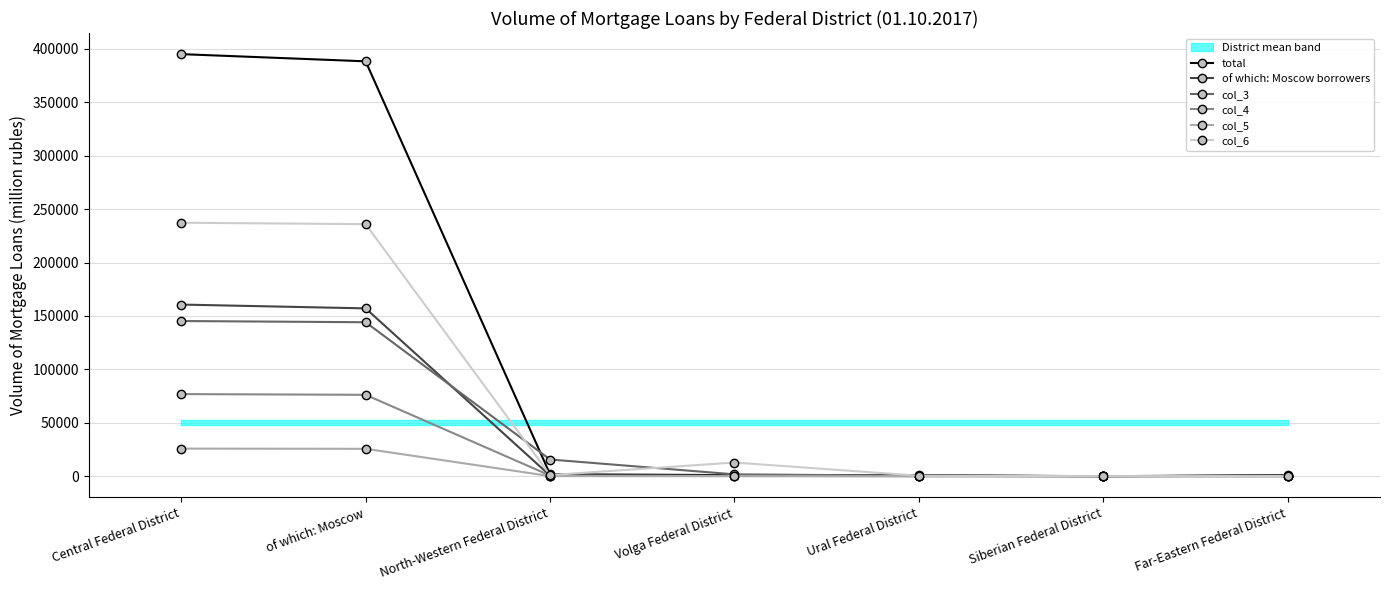

Which category has the lowest value in the col_4 series?

Siberian Federal District